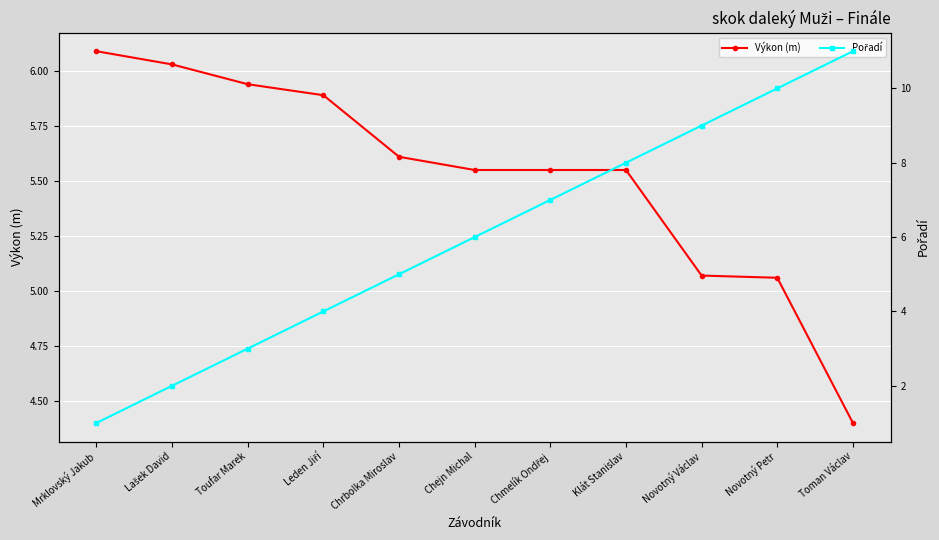

List the labels in order of Pořadí value, largest first.

Toman Václav, Novotný Petr, Novotný Václav, Klát Stanislav, Chmelík Ondřej, Chejn Michal, Chrbolka Miroslav, Leden Jiří, Toufar Marek, Lašek David, Mrklovský Jakub